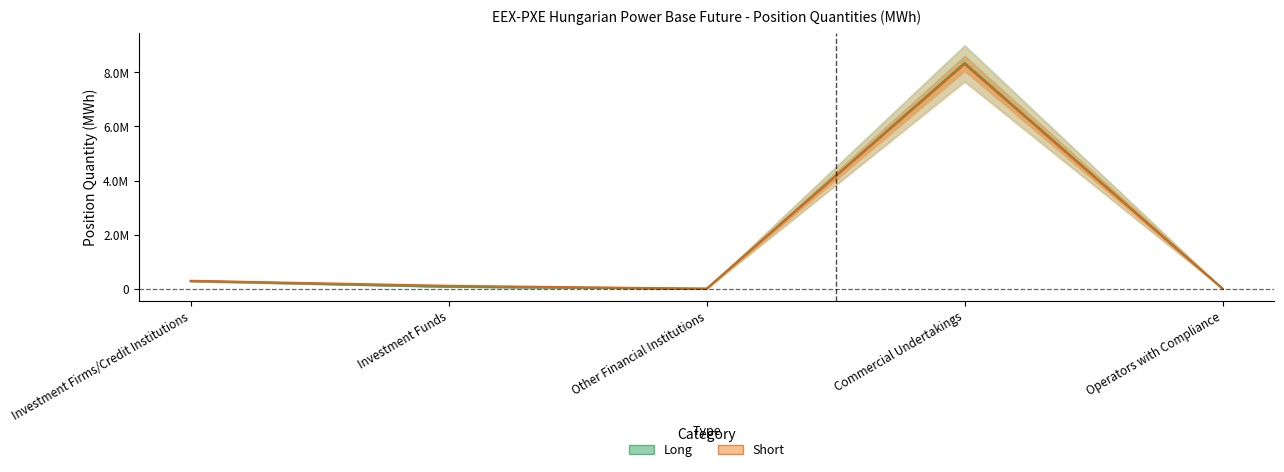

What is the label of the 2nd point from the left?

Investment Funds